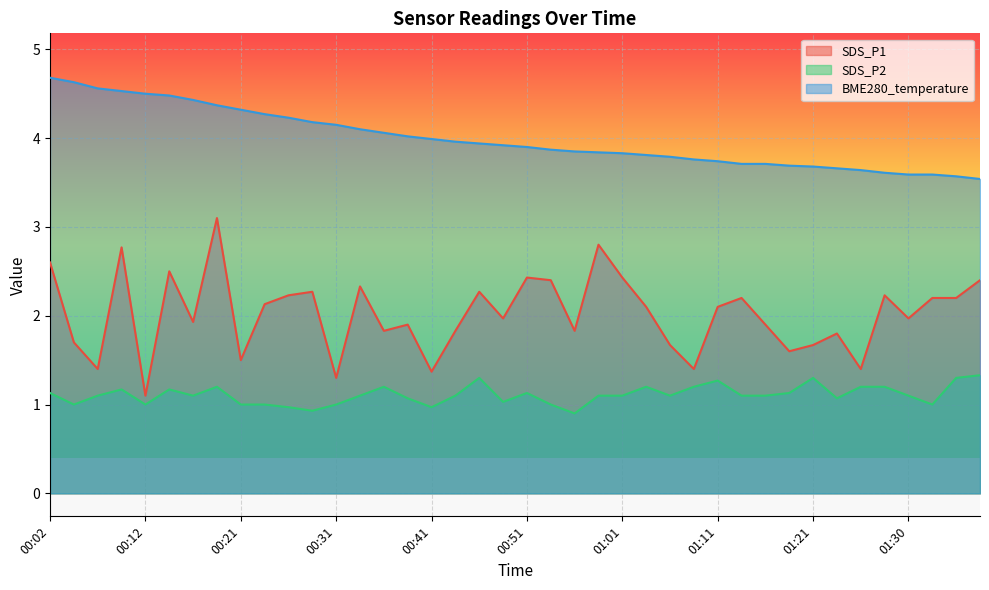

The value of BME280_temperature at 01:16 is 3.7. True or false?

True